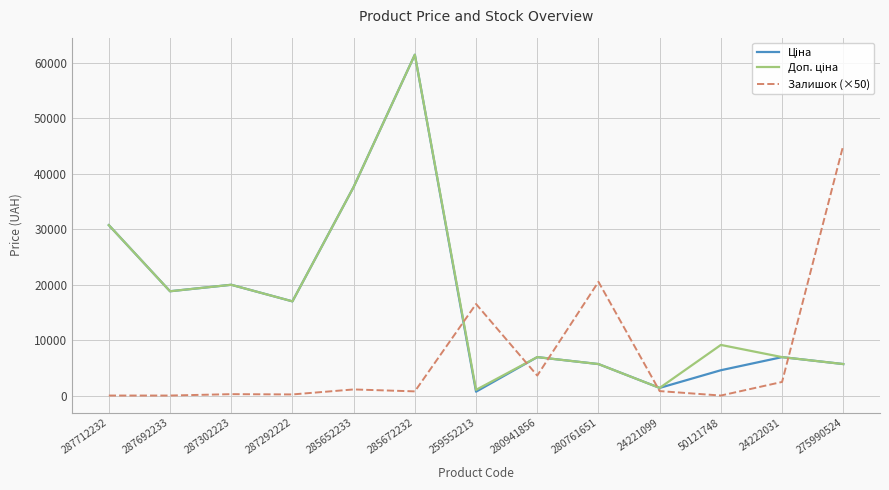

At which category does the chart reach its peak across all series?

285672232